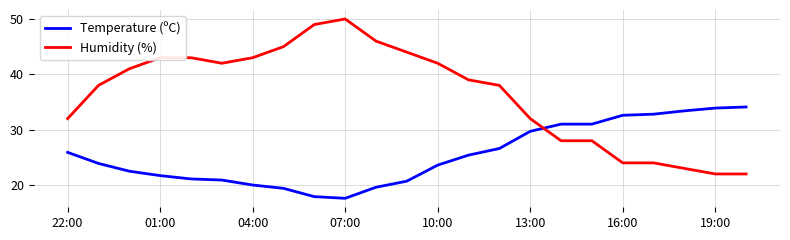

What is the greatest value displayed?

50.0